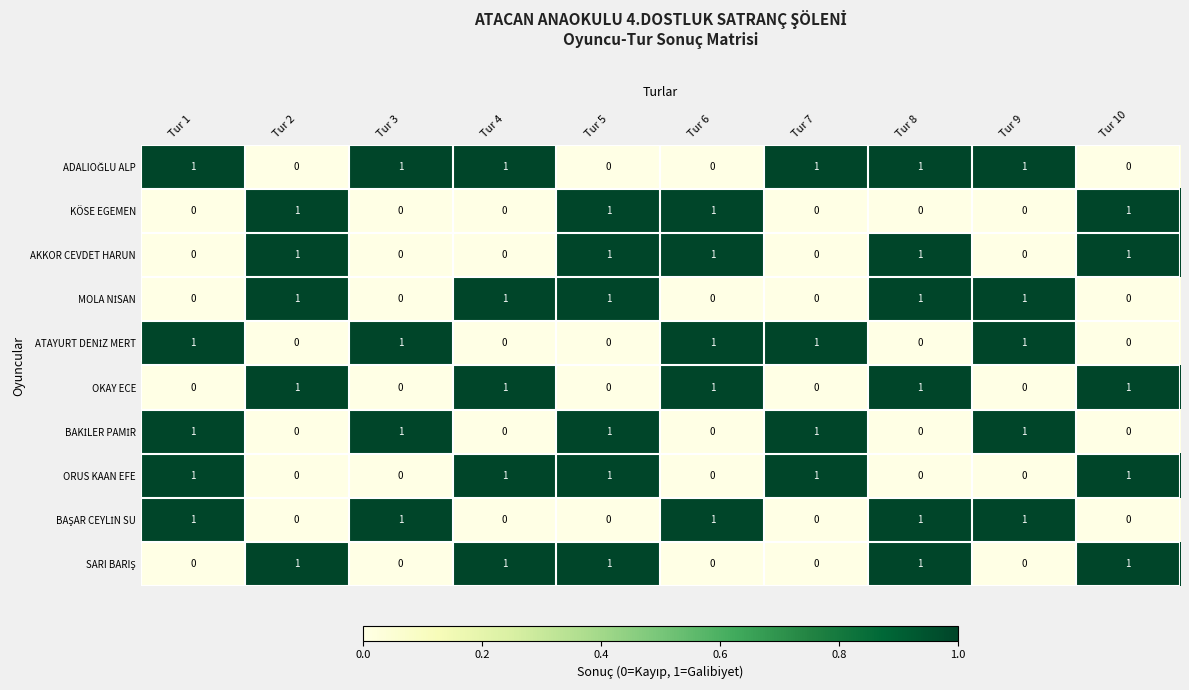

At how many categories does at least one series exceed 0?

10